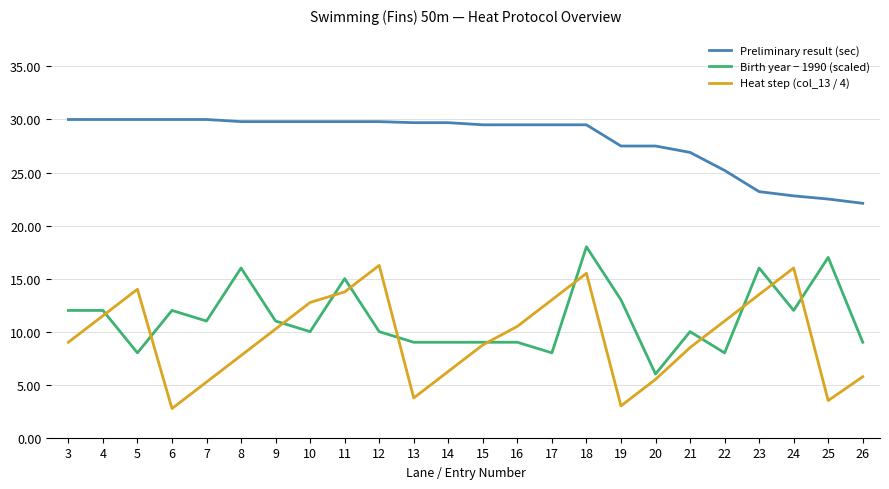

The value of Birth year − 1990 (scaled) at 9 is 5.7. True or false?

False